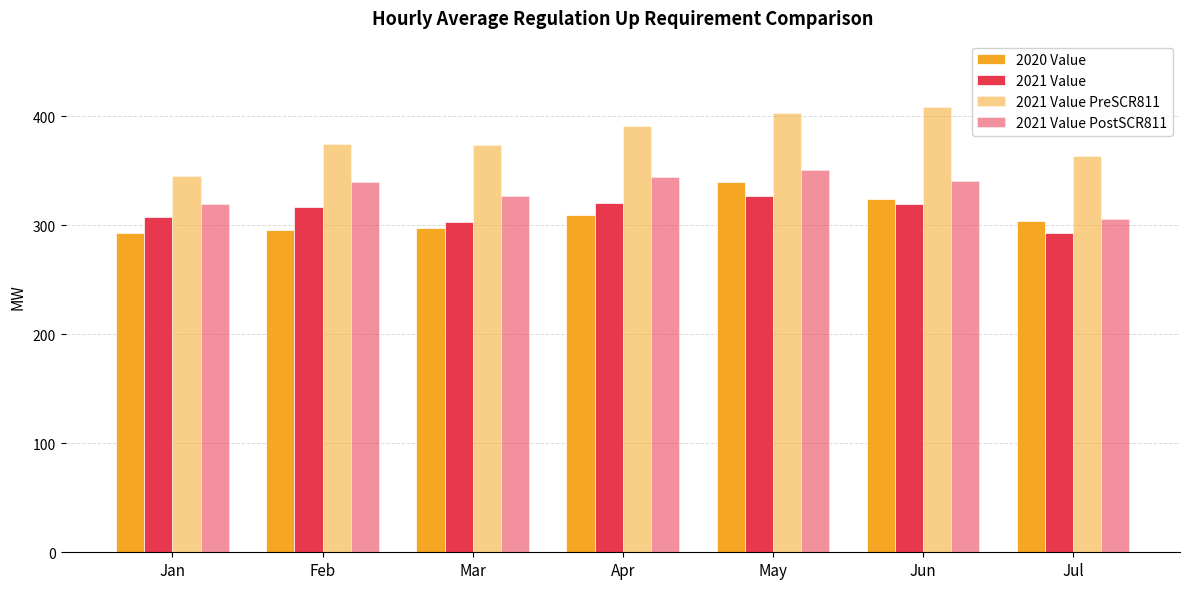

Reading left to right, extract all data points from this chart.

2020 Value: 293.2	295.1	297.7	309.5	339.4	324.0	303.8
2021 Value: 307.0	316.5	303.2	320.1	326.7	319.1	292.5
2021 Value PreSCR811: 344.9	374.0	373.9	390.8	402.7	408.0	363.2
2021 Value PostSCR811: 319.7	339.6	327.0	343.9	350.5	340.5	305.8